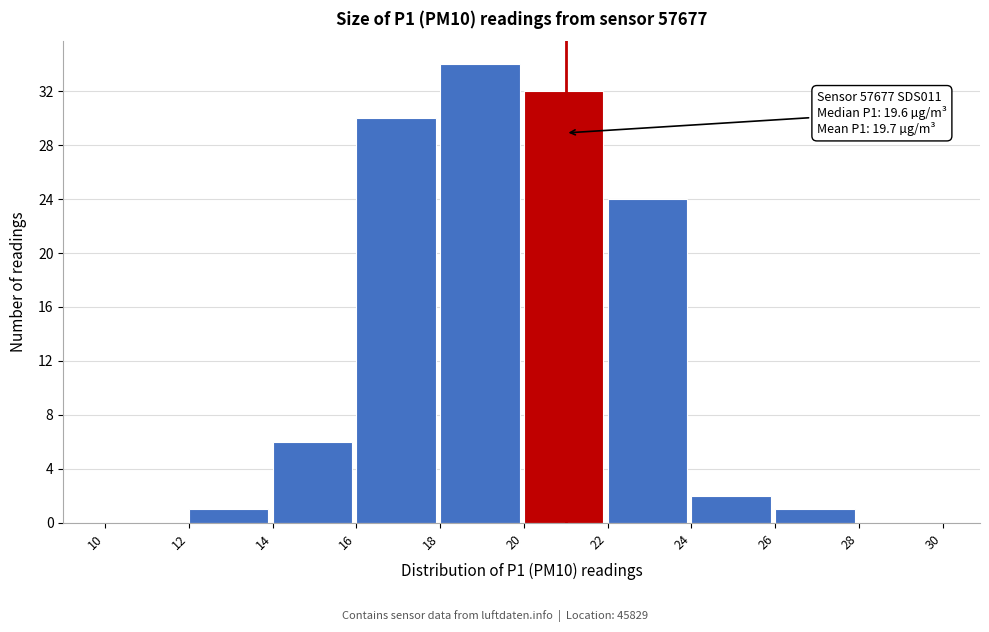

Over which range of the x-axis is the bar tallest?

18 to 20